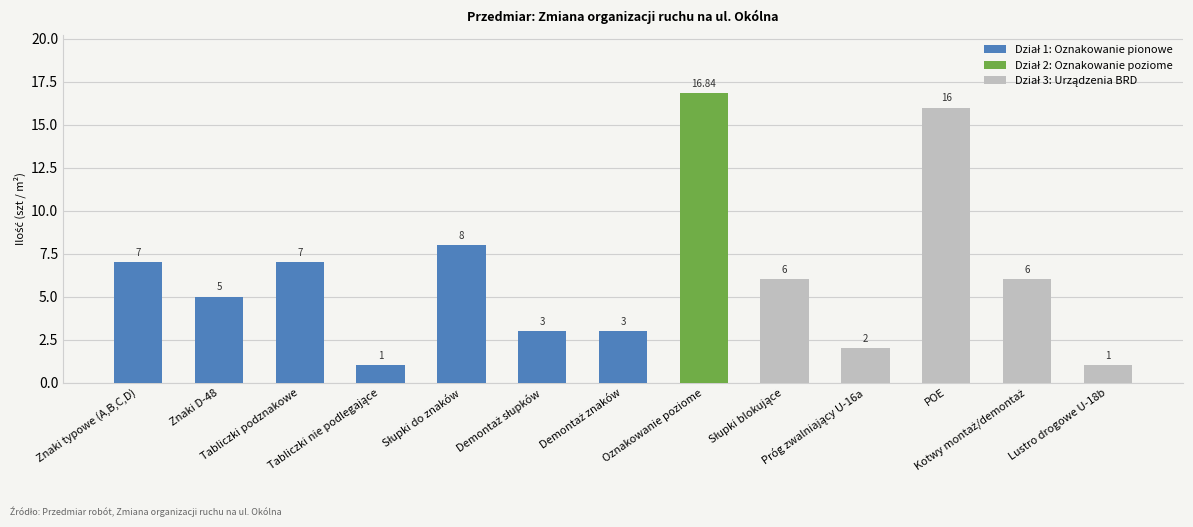

What is the average value?

6.3